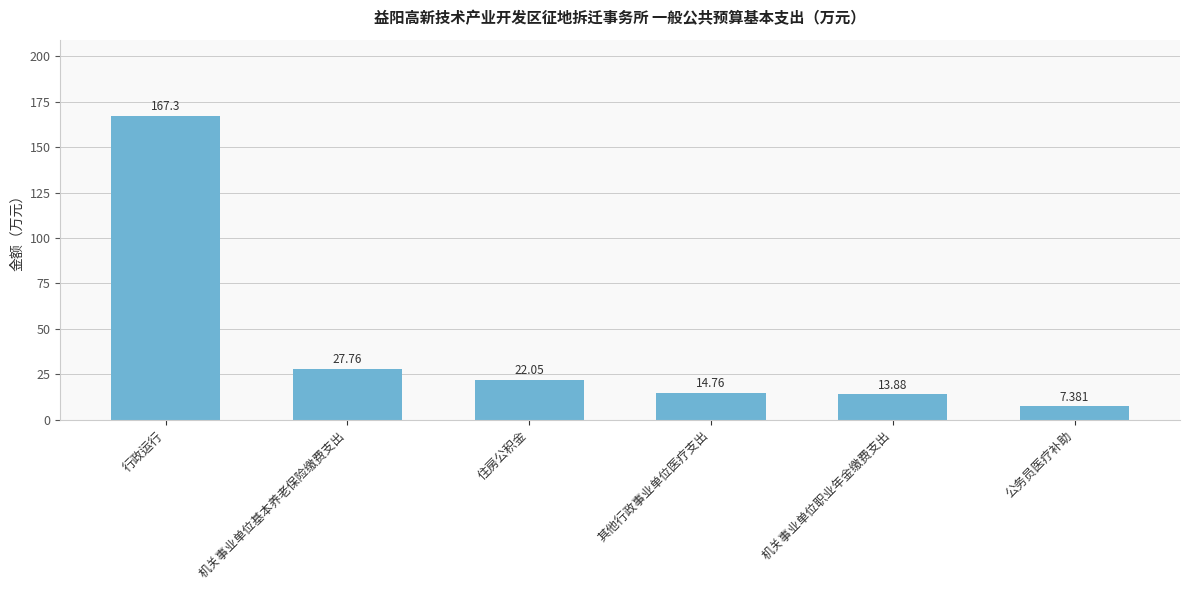

What is the sum of all values?

253.1